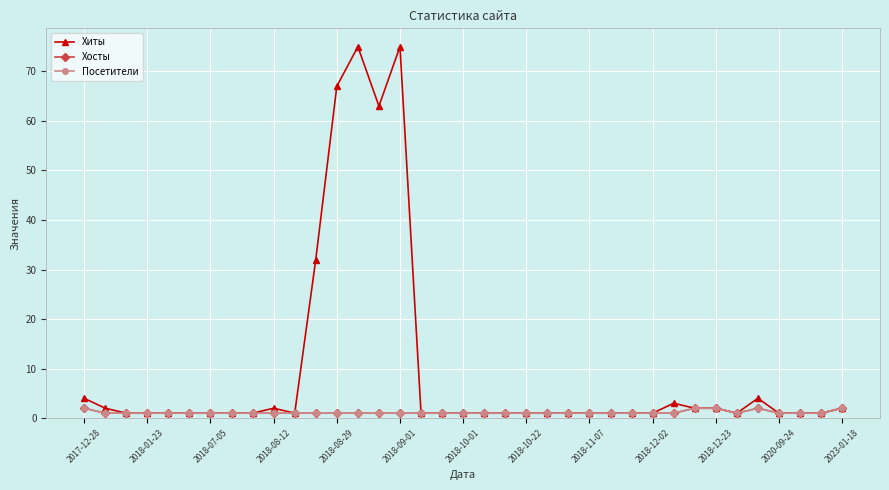

Does the chart have visible grid lines?

Yes